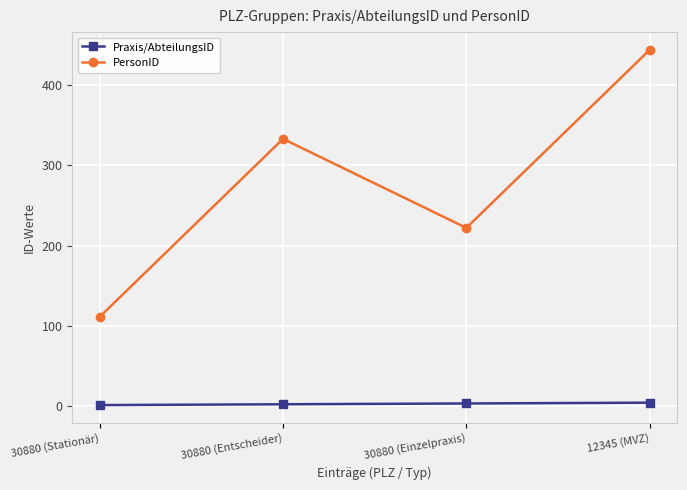

Where is PersonID nearest to the value 277?

30880 (Einzelpraxis)